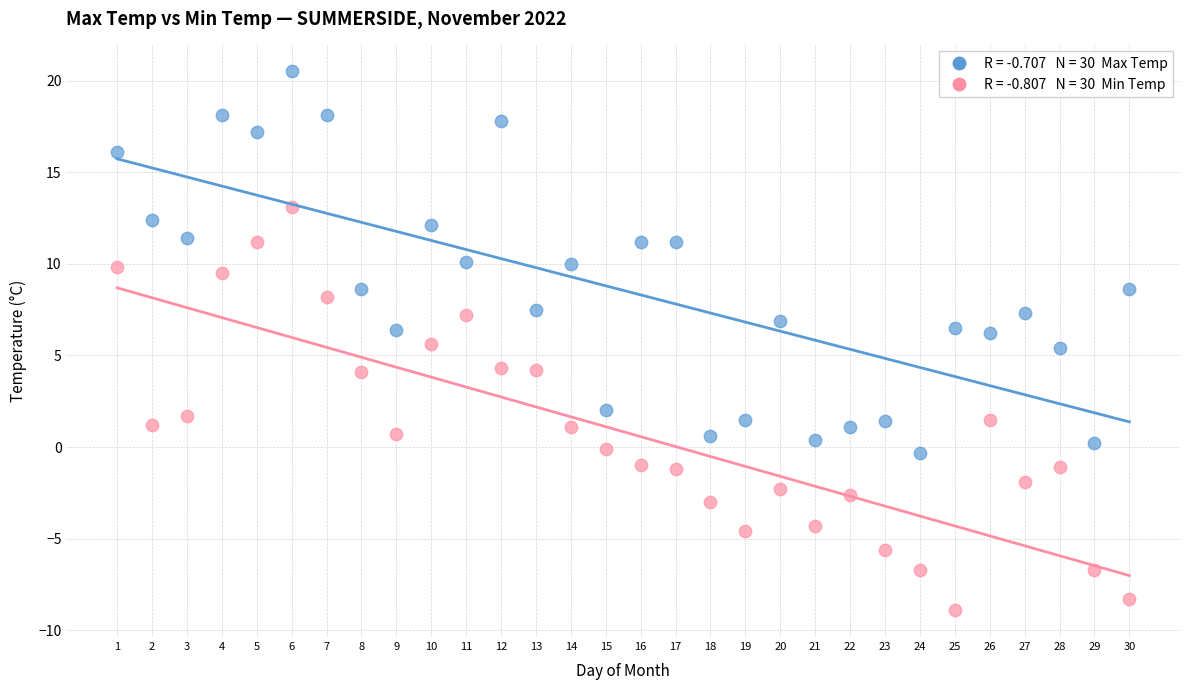

Across all data points, what is the range of Y values (max minus min)?

29.4